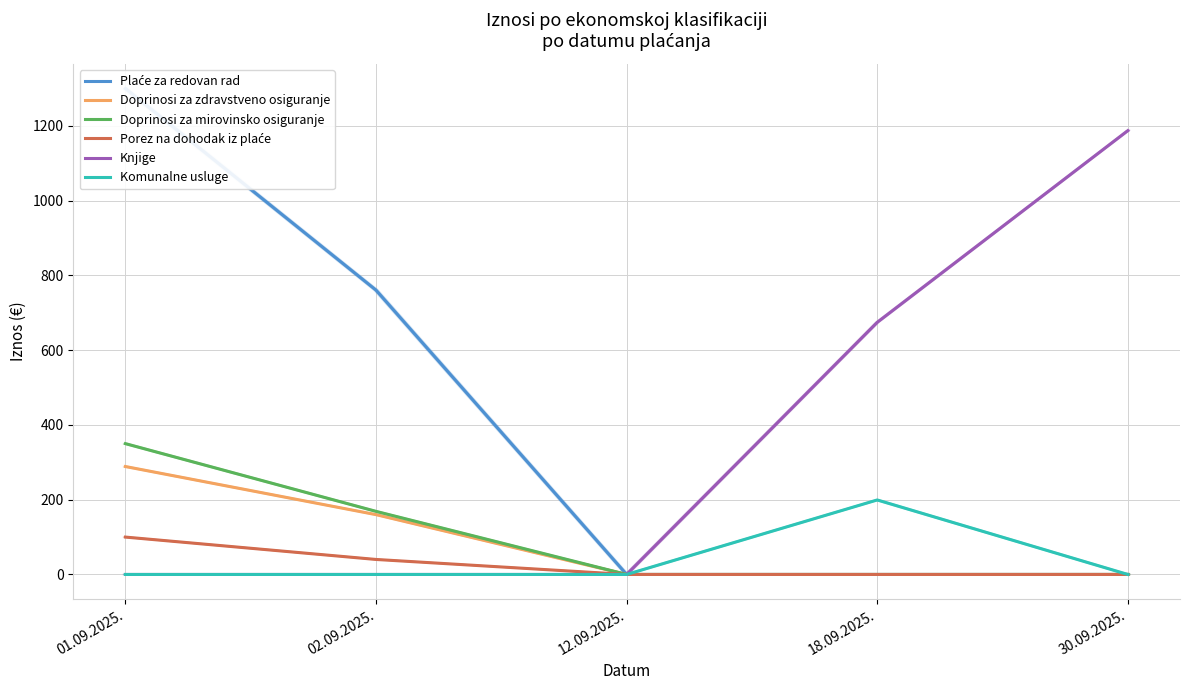

Reading left to right, extract all data points from this chart.

Plaće za redovan rad: 1300.0	760.6	0.0	0.0	0.0
Doprinosi za zdravstveno osiguranje: 288.8	160.1	0.0	0.0	0.0
Doprinosi za mirovinsko osiguranje: 350.0	168.8	0.0	0.0	0.0
Porez na dohodak iz plaće: 100.0	40.1	0.0	0.0	0.0
Knjige: 0.0	0.0	0.0	674.5	1187.4
Komunalne usluge: 0.0	0.0	0.0	199.3	0.0